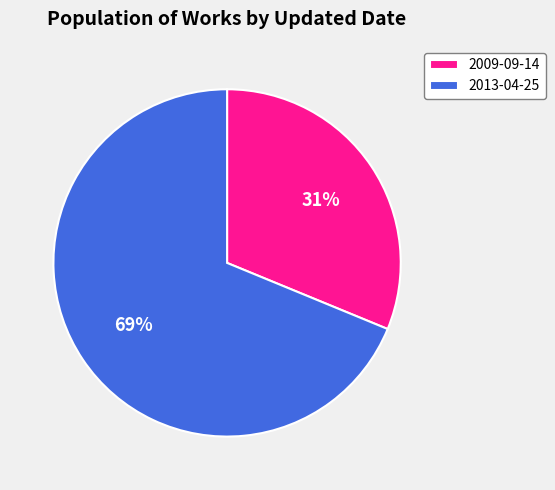

What percentage is the 2013-04-25 slice, to the nearest percent?

69%